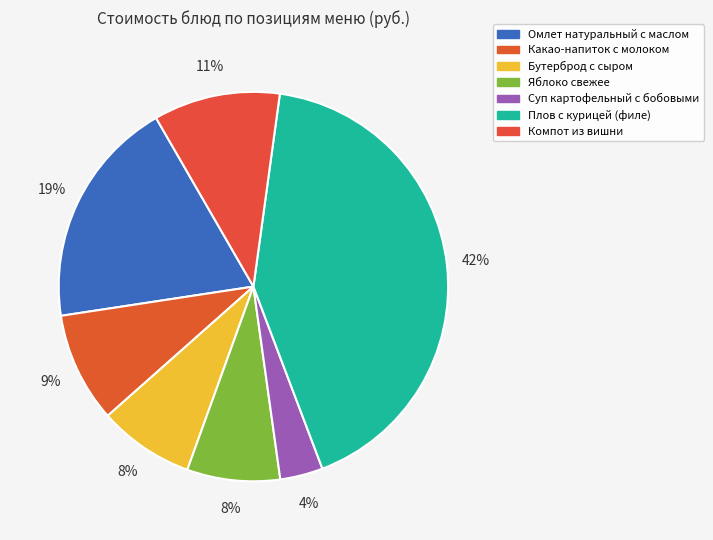

To the nearest percent, what portion does Какао-напиток с молоком represent?

9%